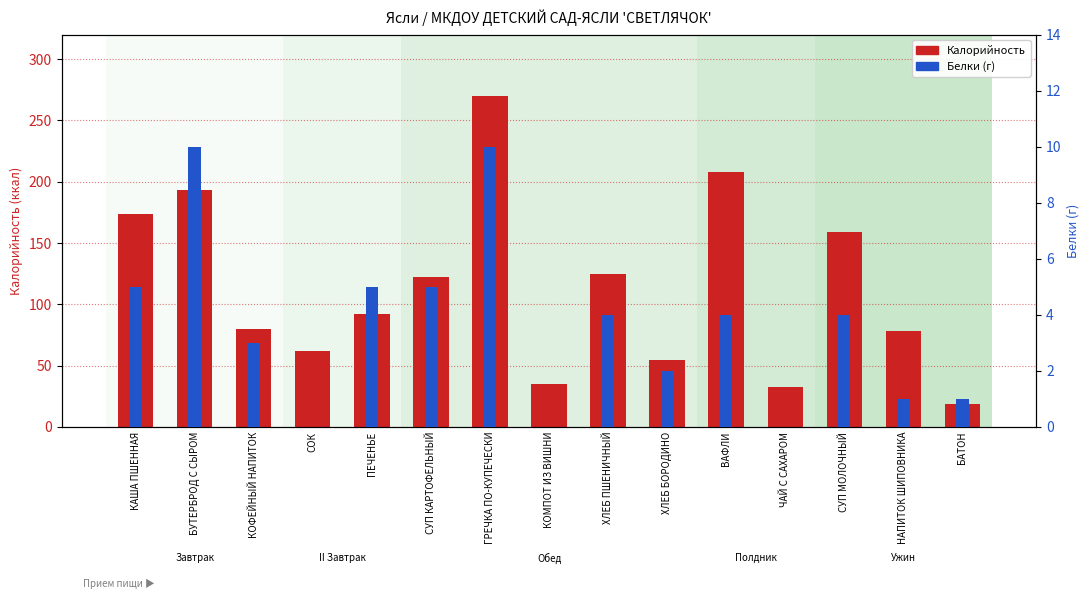

What is the difference between the highest and lowest values at ХЛЕБ ПШЕНИЧНЫЙ?

121